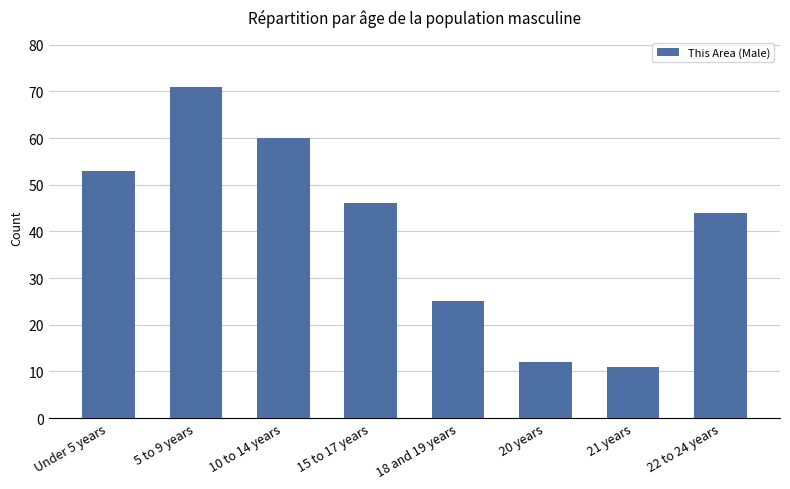

What is the sum of the values at 10 to 14 years and 21 years?

71